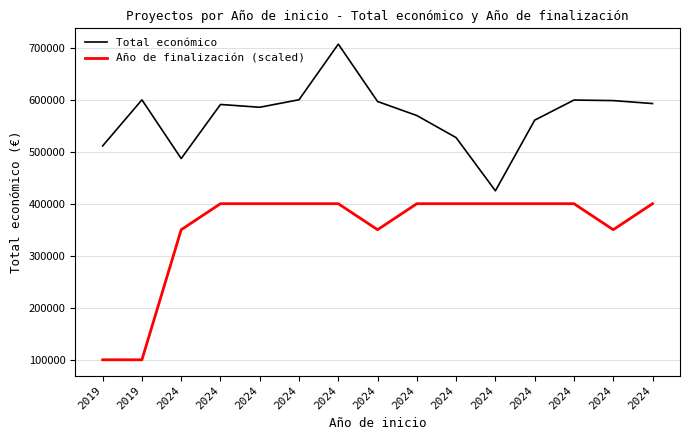

How many interior local valleys does the Año de finalización (scaled) series have?

2